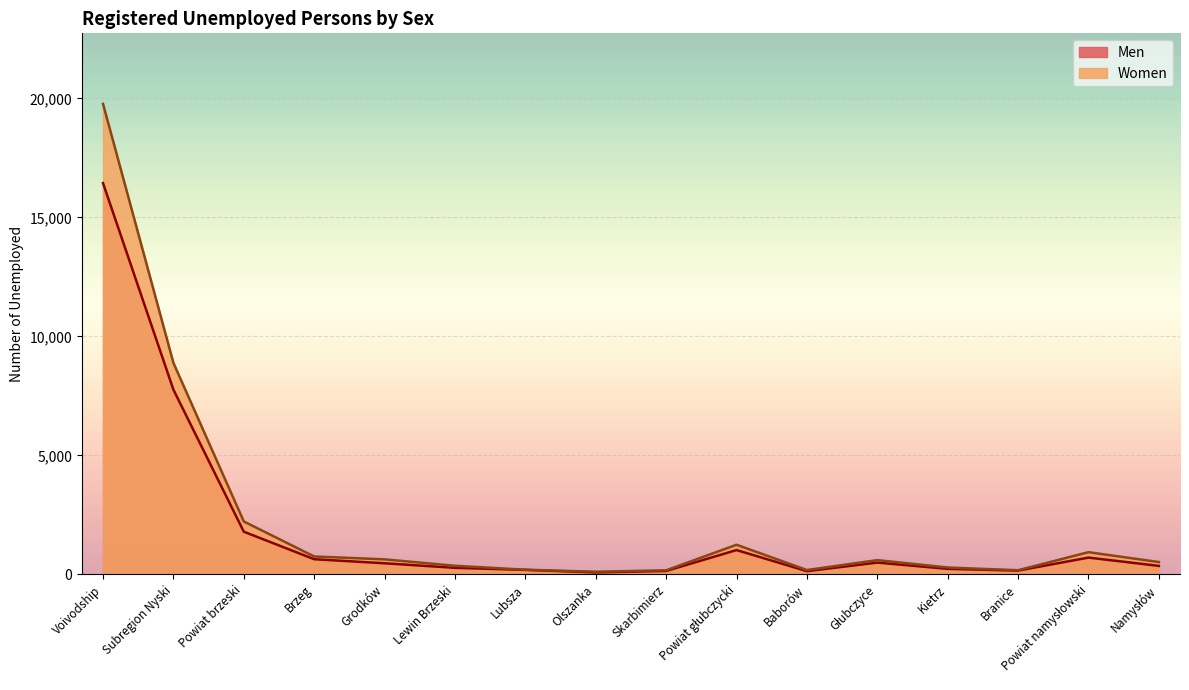

What is the difference between the maximum and minimum values in the Women series?

19655